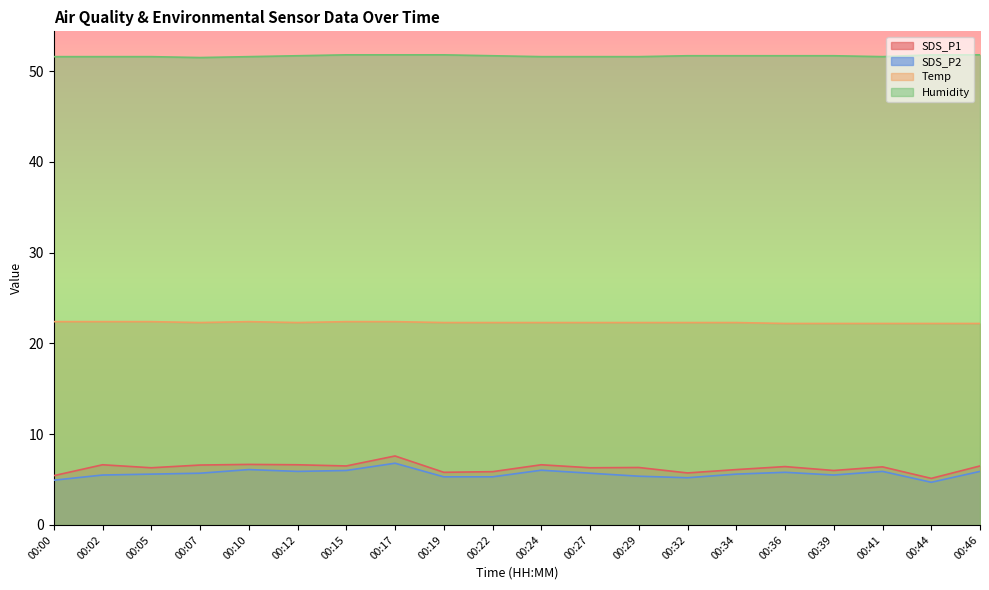

True or false: Humidity has more than 1 interior local peaks.

False